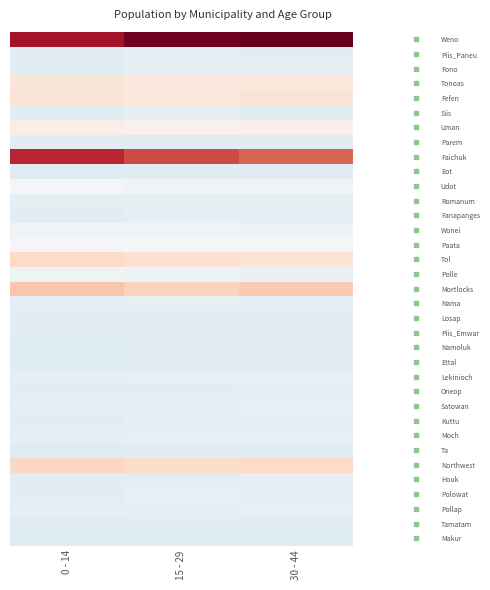

Which series has the largest total across all categories?

Weno